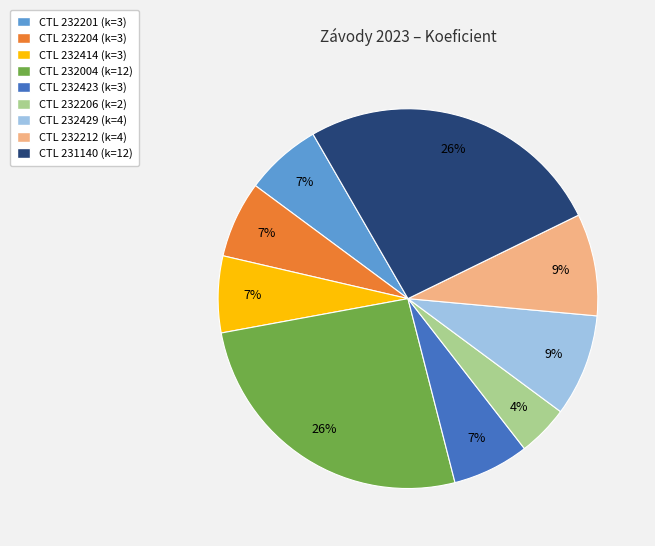

Does any single category account for the majority?

No